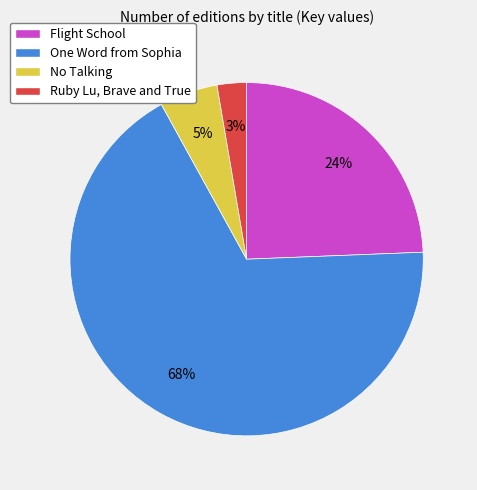

Which slice represents more than half of the pie?

One Word from Sophia